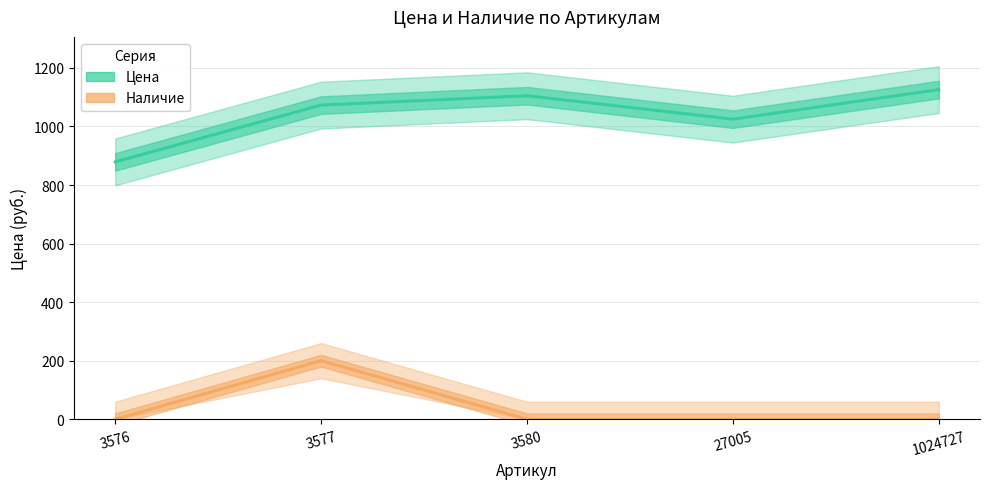

What is the greatest value displayed?

1126